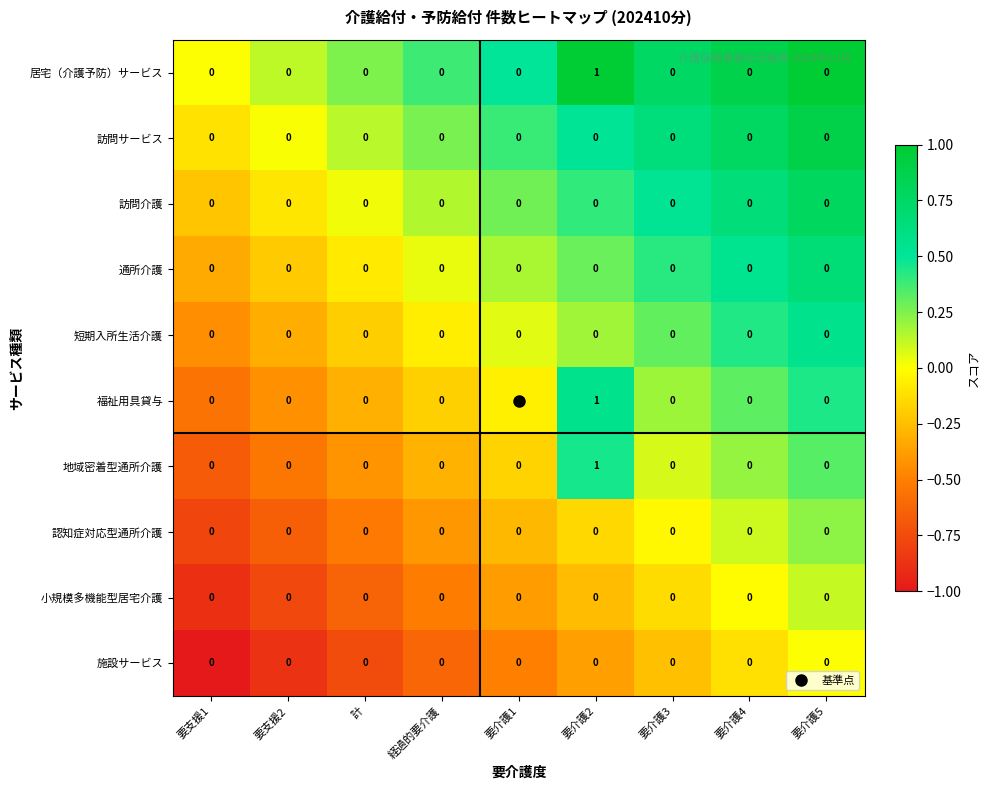

What is the minimum value shown in the chart?

0